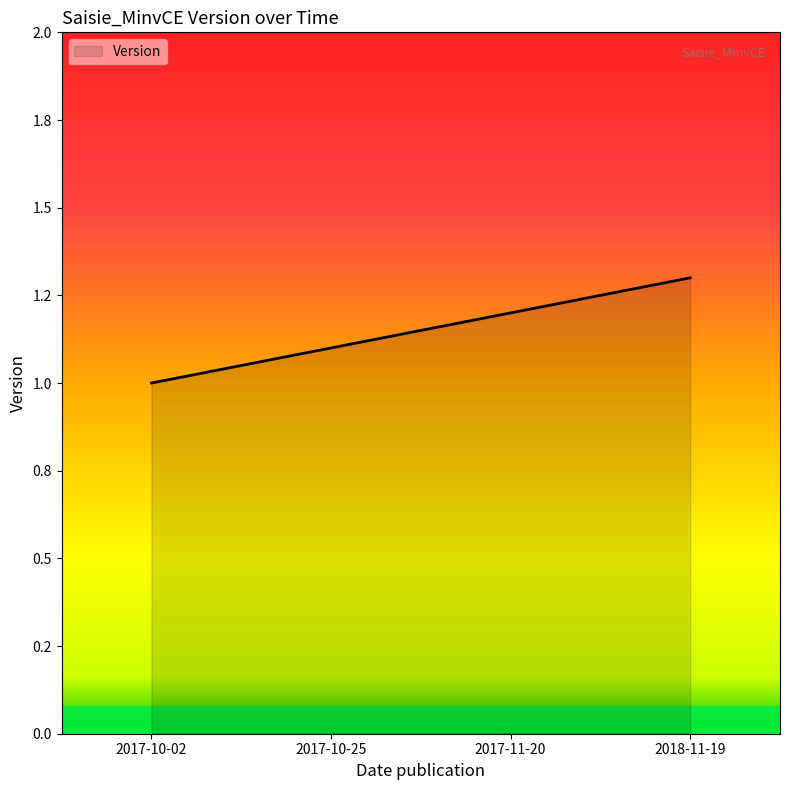

Does the chart display data point markers on the line(s)?

No